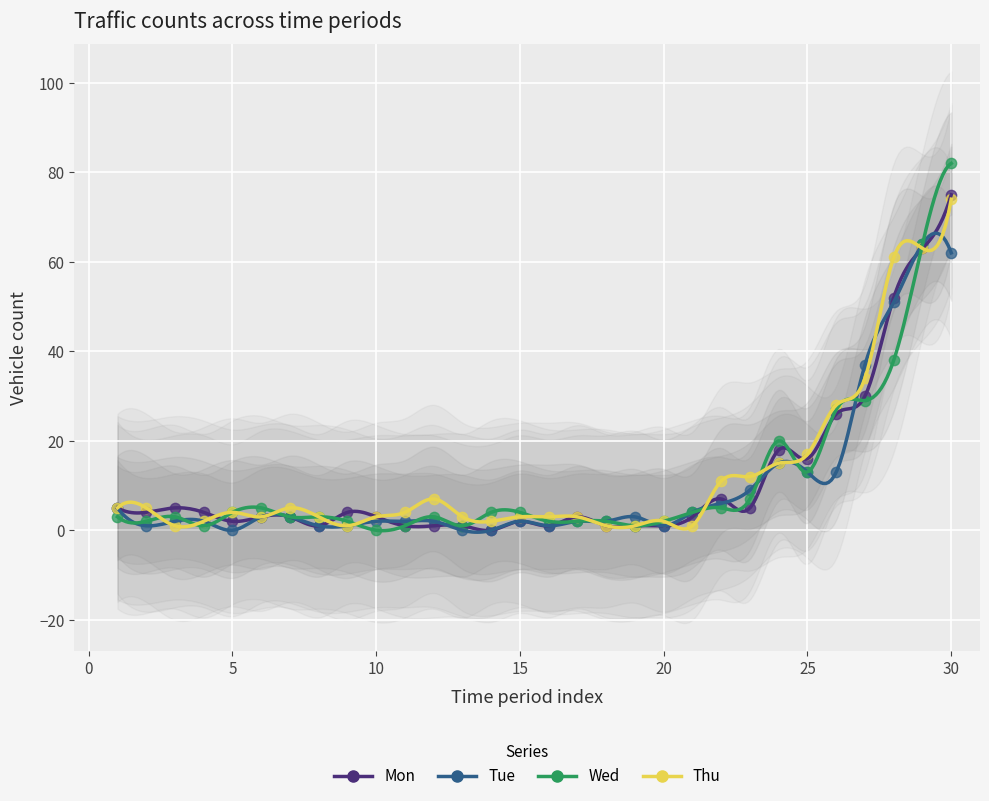

Which series reaches the maximum Y coordinate?

Wed